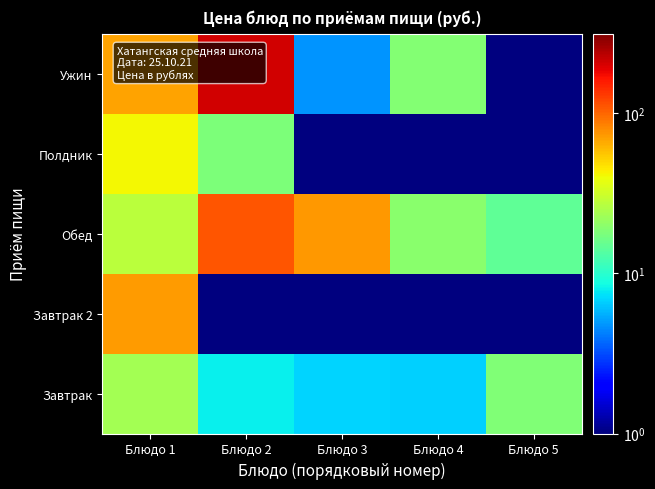

Reading right to left, list all the values displayed in this chart.

Завтрак: Блюдо 5=18.2	Блюдо 4=6.7	Блюдо 3=6.9	Блюдо 2=8.1	Блюдо 1=23.5
Завтрак 2: Блюдо 5=0.5	Блюдо 4=0.5	Блюдо 3=0.5	Блюдо 2=0.5	Блюдо 1=72.0
Обед: Блюдо 5=14.7	Блюдо 4=19.7	Блюдо 3=74.6	Блюдо 2=111.5	Блюдо 1=27.4
Полдник: Блюдо 5=0.5	Блюдо 4=0.5	Блюдо 3=0.5	Блюдо 2=17.8	Блюдо 1=41.1
Ужин: Блюдо 5=0.5	Блюдо 4=18.6	Блюдо 3=4.8	Блюдо 2=210.1	Блюдо 1=68.7